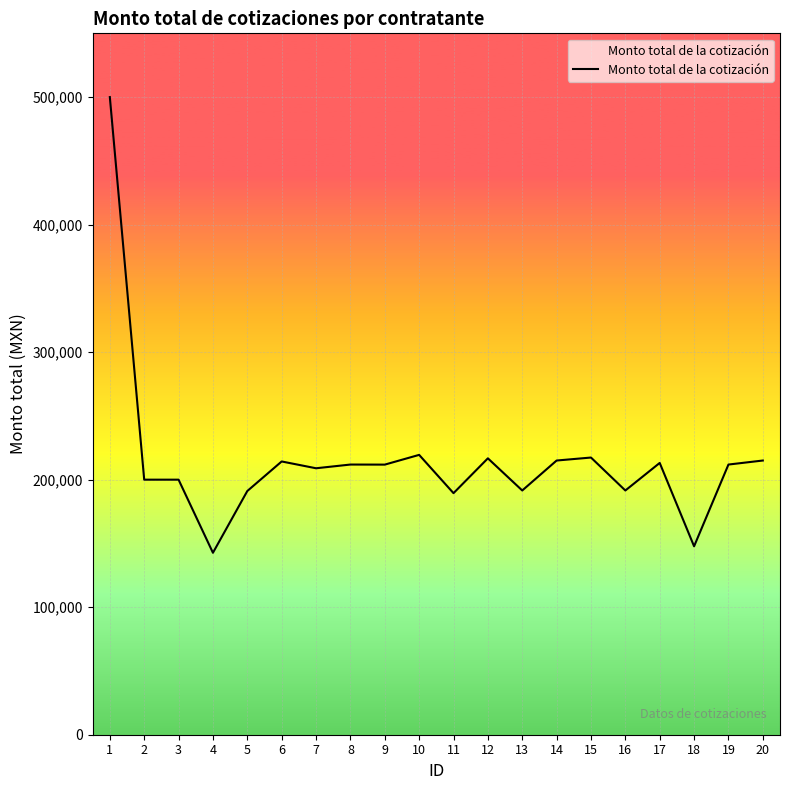

What is the change in value from 2 to 5?

-8904.5